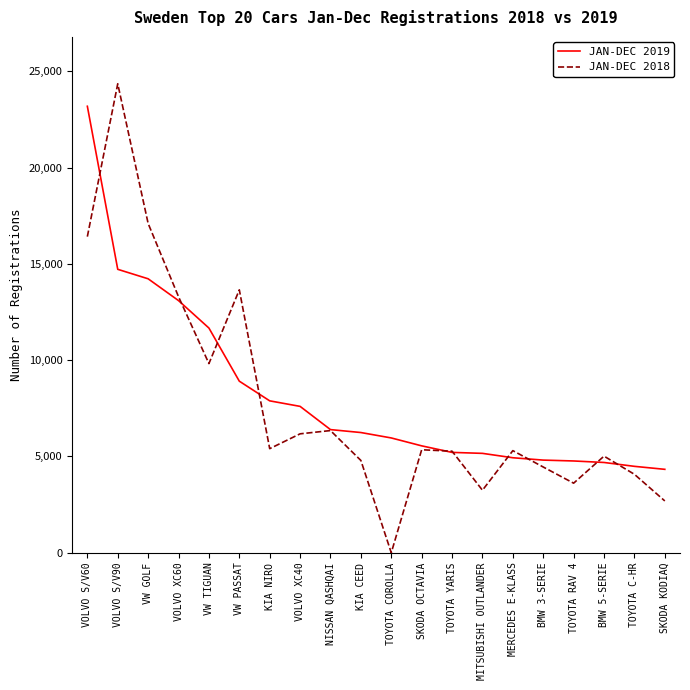

Between which two adjacent categories do JAN-DEC 2018 and JAN-DEC 2019 first intersect?

VOLVO S/V60 and VOLVO S/V90